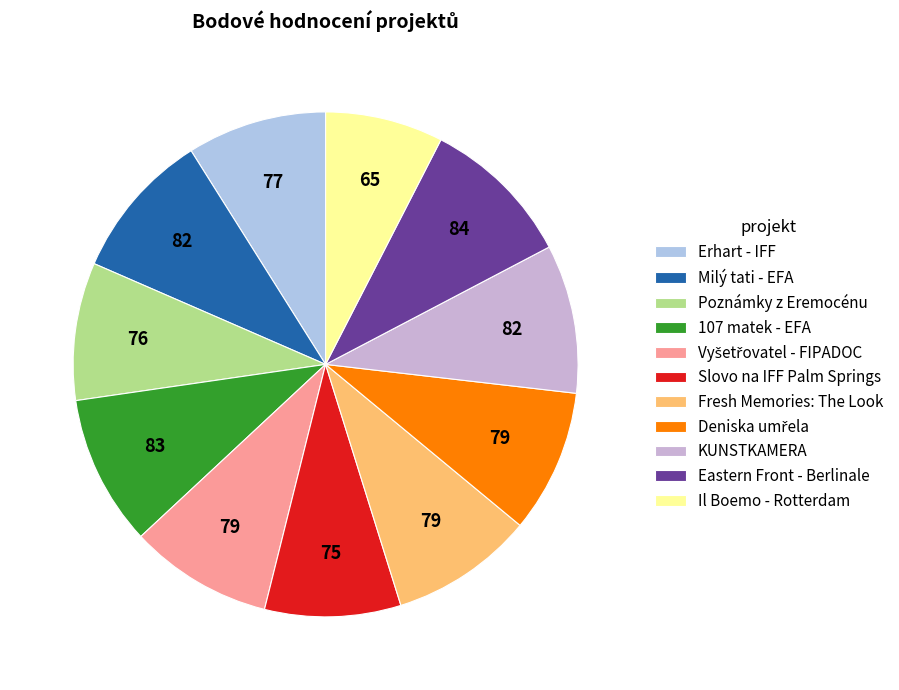

Is it true that Erhart - IFF is 9% of the pie?

True